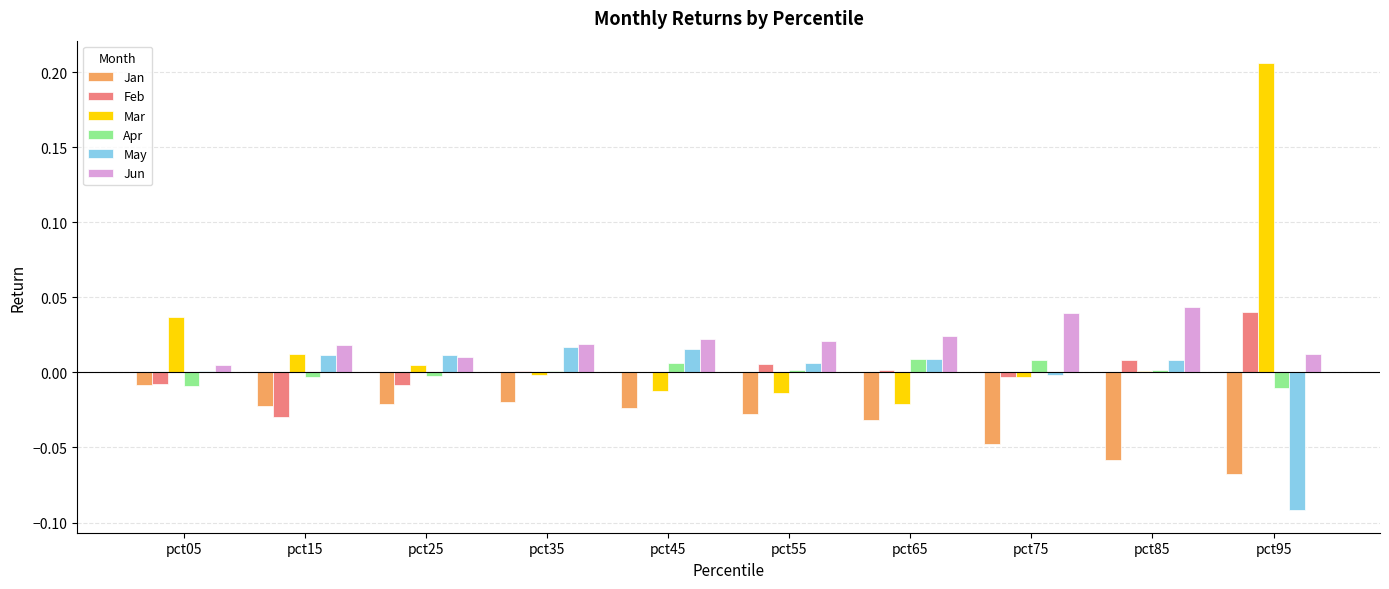

Are the bars horizontal?

No